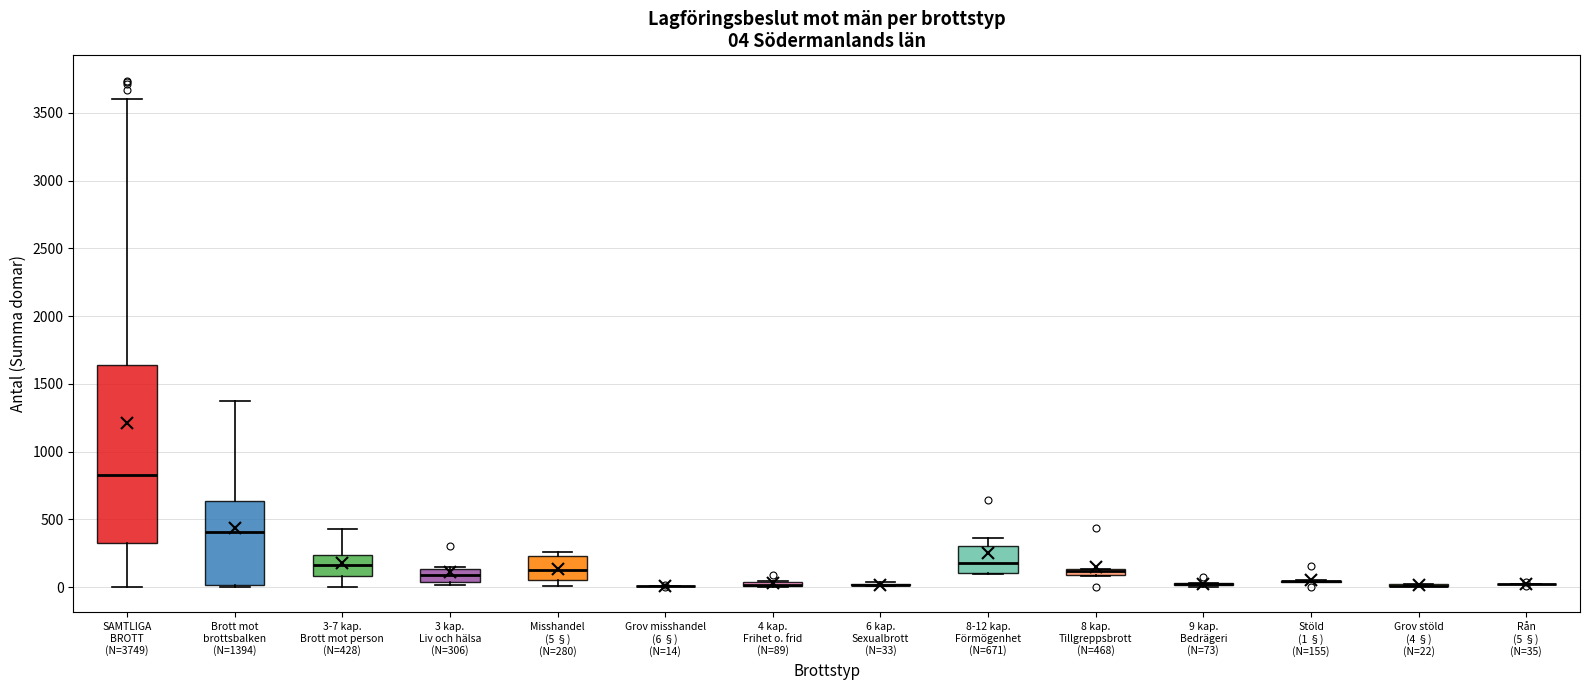

Comparing the boxes themselves (not the whiskers), which one is the tallest?

SAMTLIGA BROTT (N=3749)